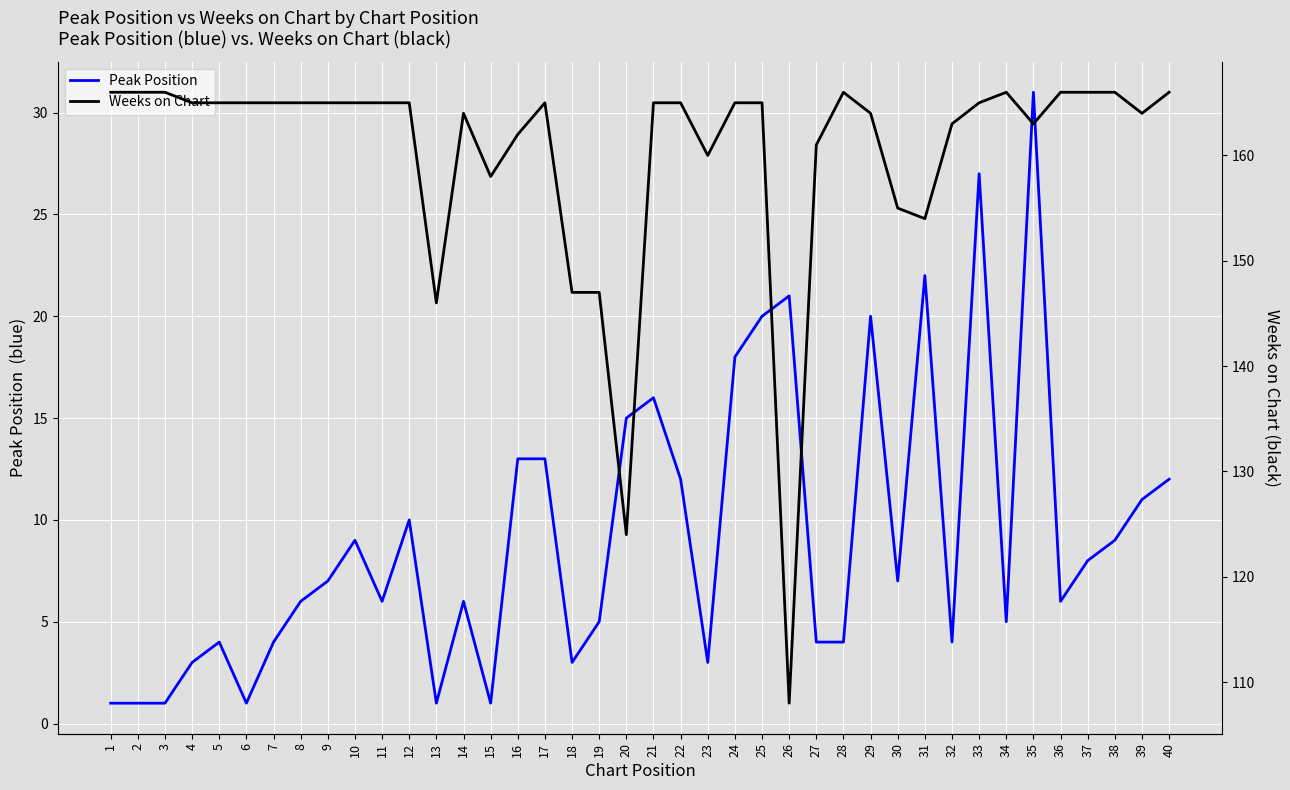

What is the difference between the highest and lowest values at 33?

138